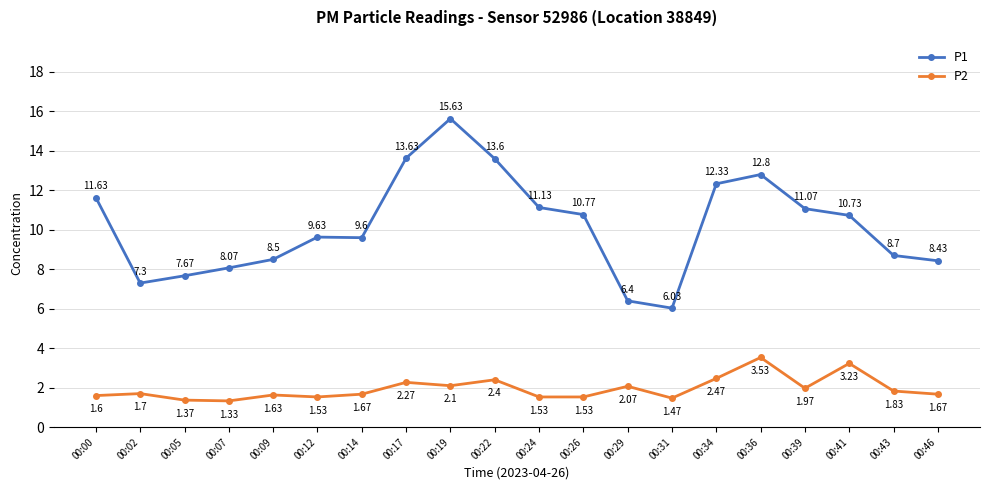

Where is P2 nearest to the value 2?

00:39